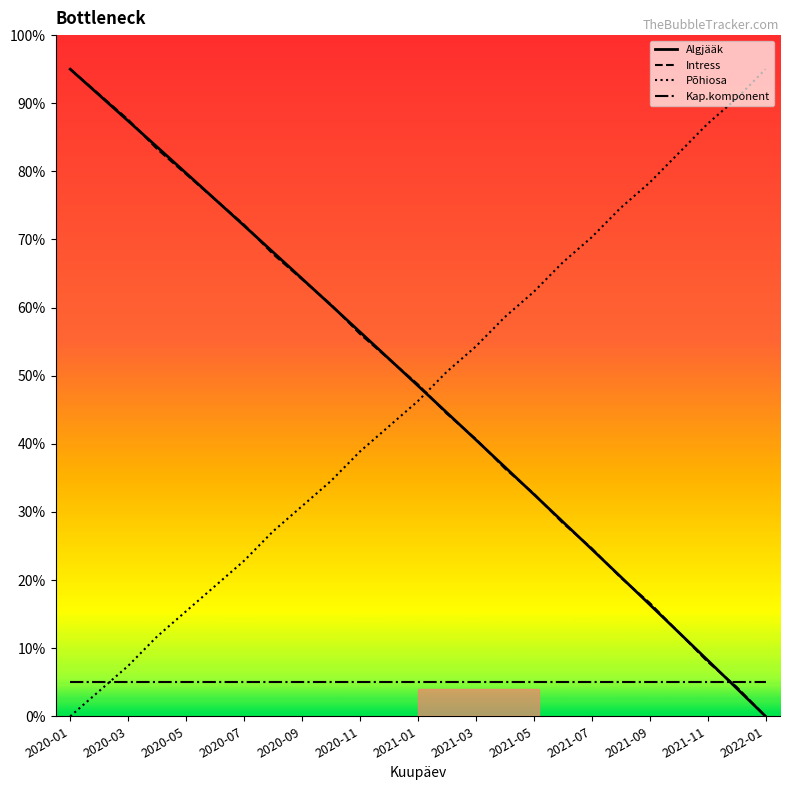

What is the maximum value for Põhiosa?

95.0